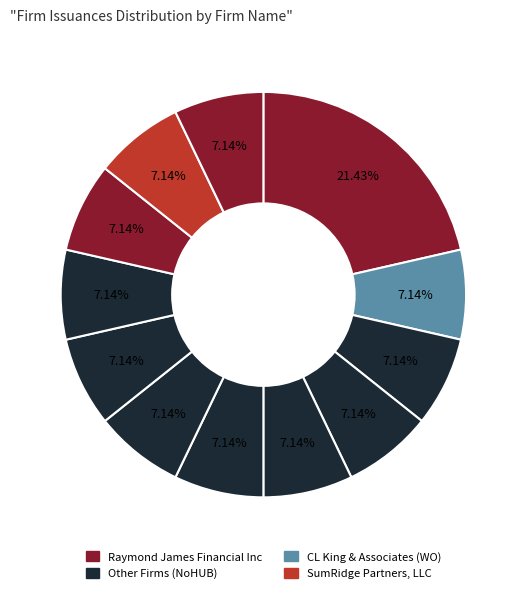

What is the largest slice in the pie chart?

Raymond James Financial Inc